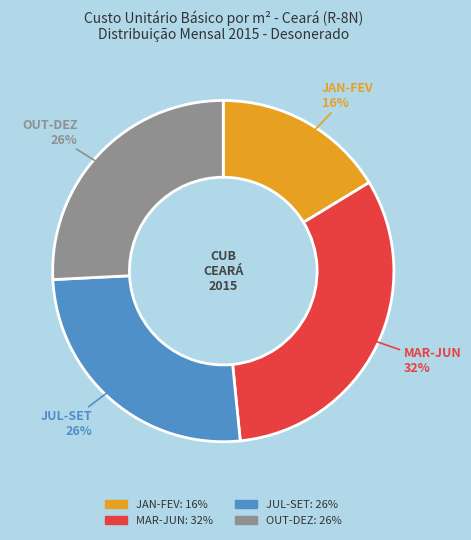

To the nearest percent, what is the average slice percentage?

25%